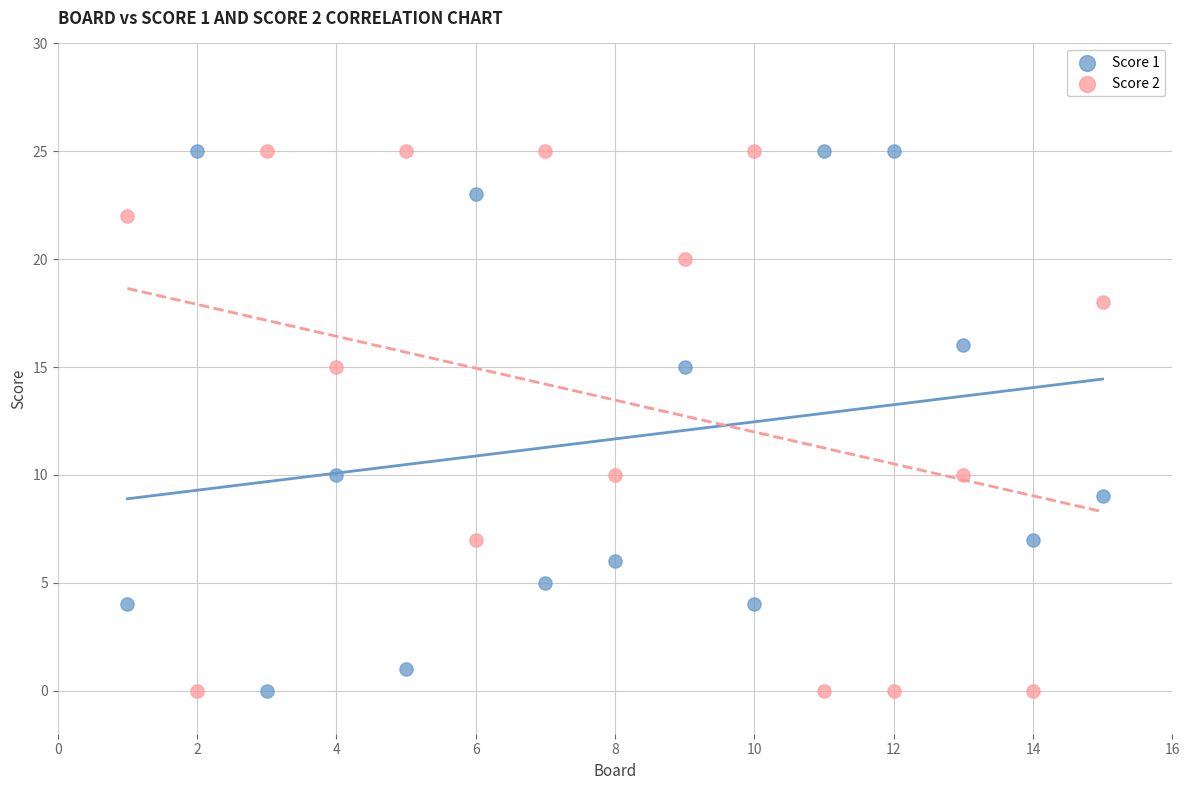

What is the X range (max minus min) for the scatter plot?

14